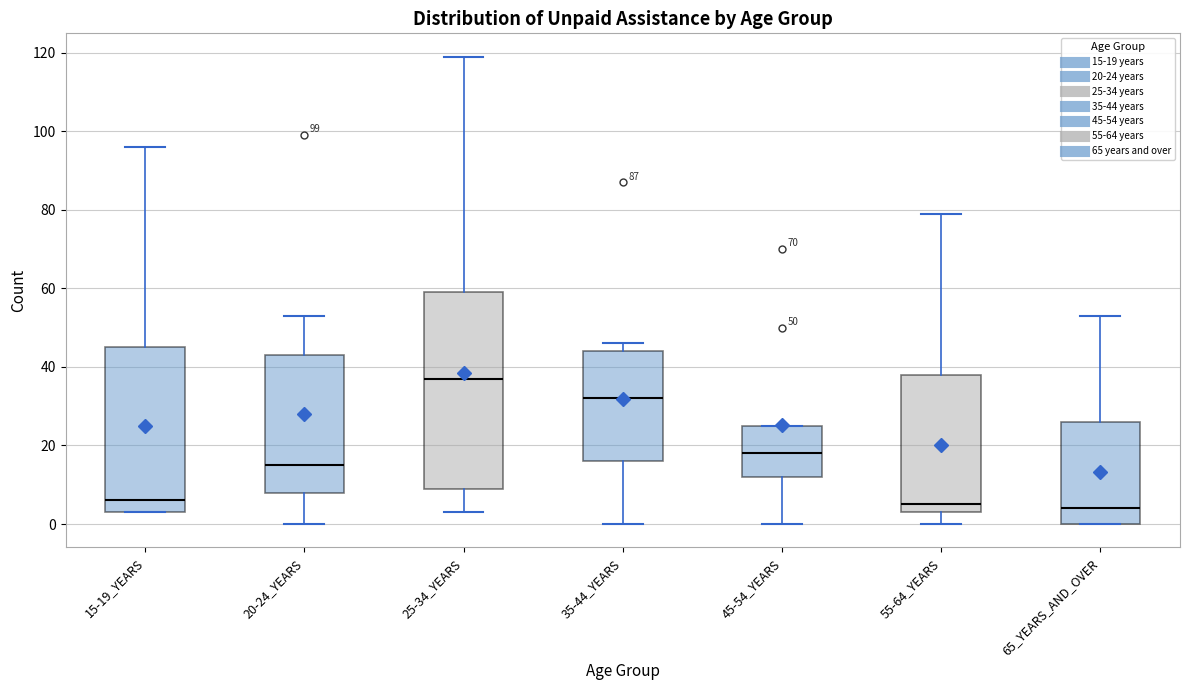

Which box's median line is the highest?

25-34_YEARS